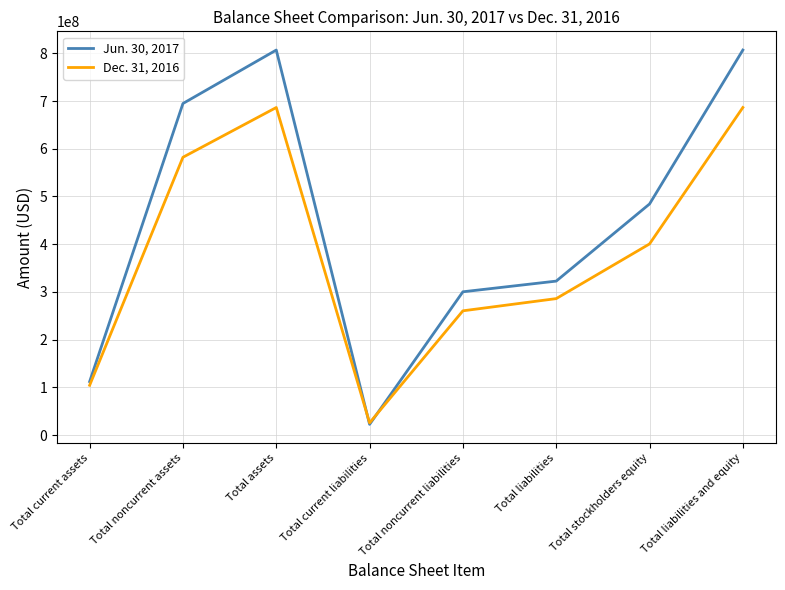

At which label is Dec. 31, 2016 closest to 355978718?

Total stockholders equity